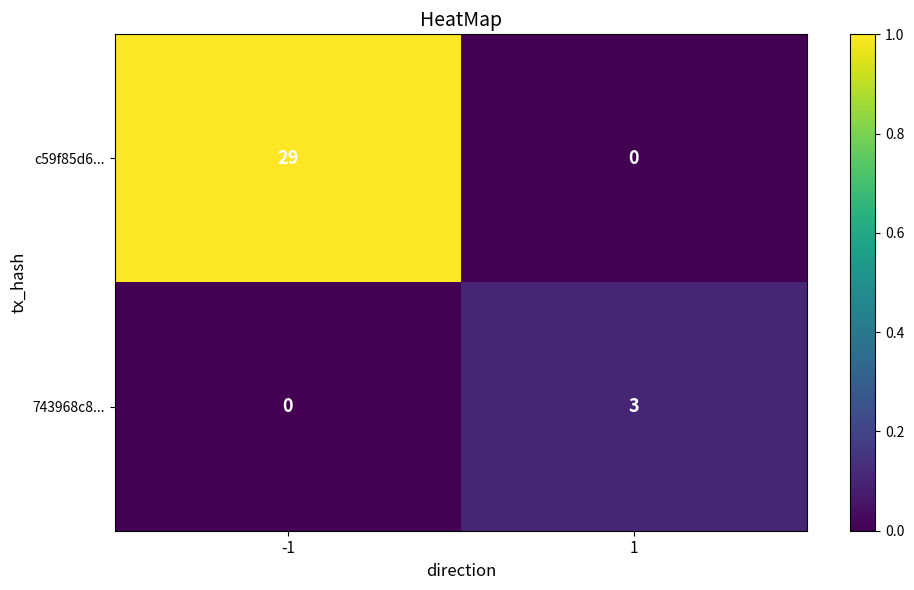

True or false: 743968c8... has a value of 1 at 1.

False